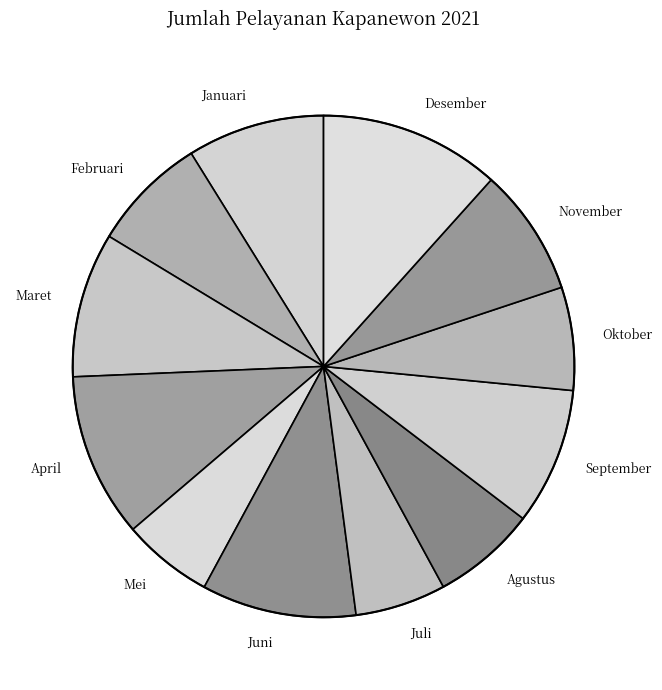

Does Mei represent more than half of the total?

No